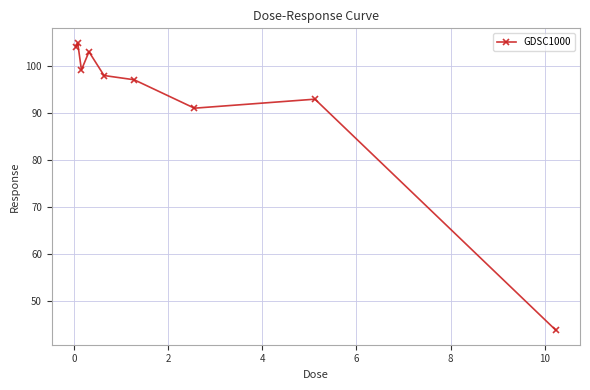

Reading left to right, transcribe all the data shown in this chart.

104.0	105.0	99.2	103.0	98.0	97.1	91.0	92.9	43.6